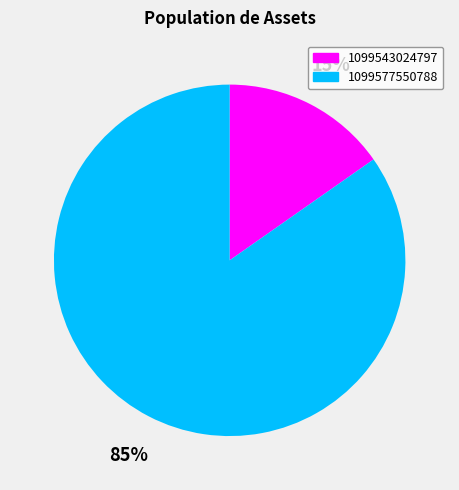

How many segments does this pie chart have?

2